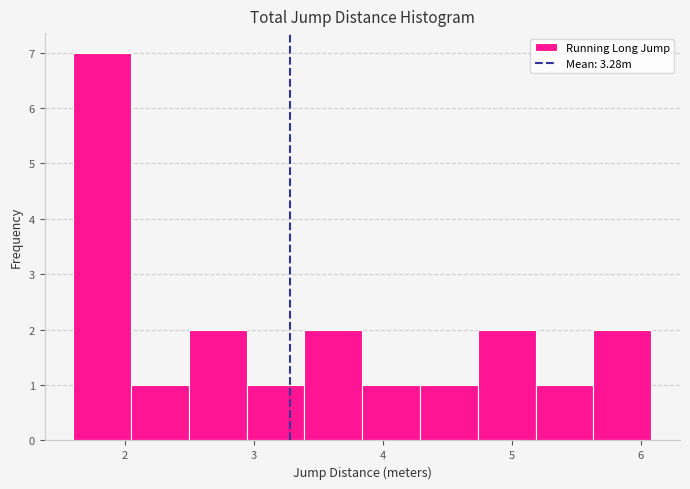

Over which range of the x-axis is the bar tallest?

1.6 to 2.0